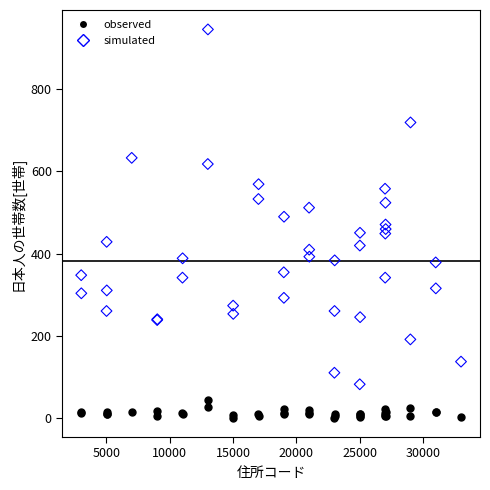

Which series contains the lowest Y value?

observed